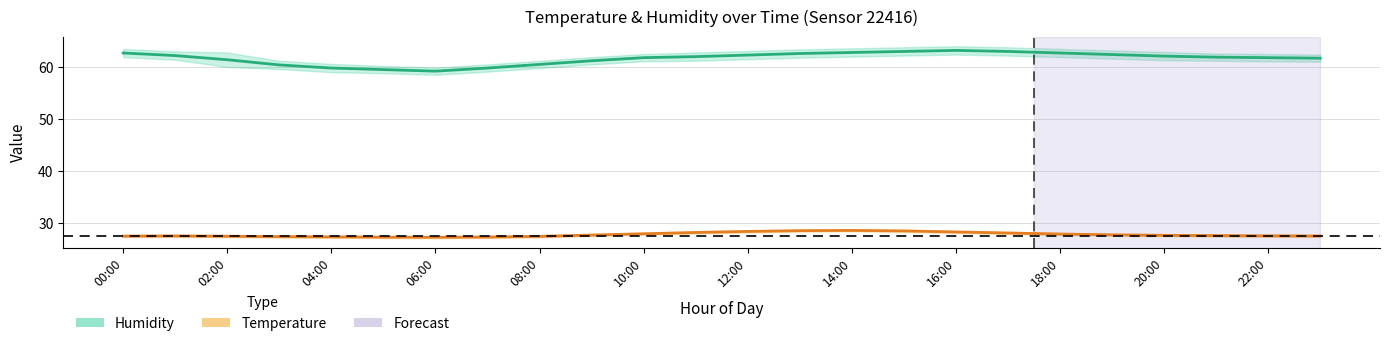

How many lines are shown in the chart?

2